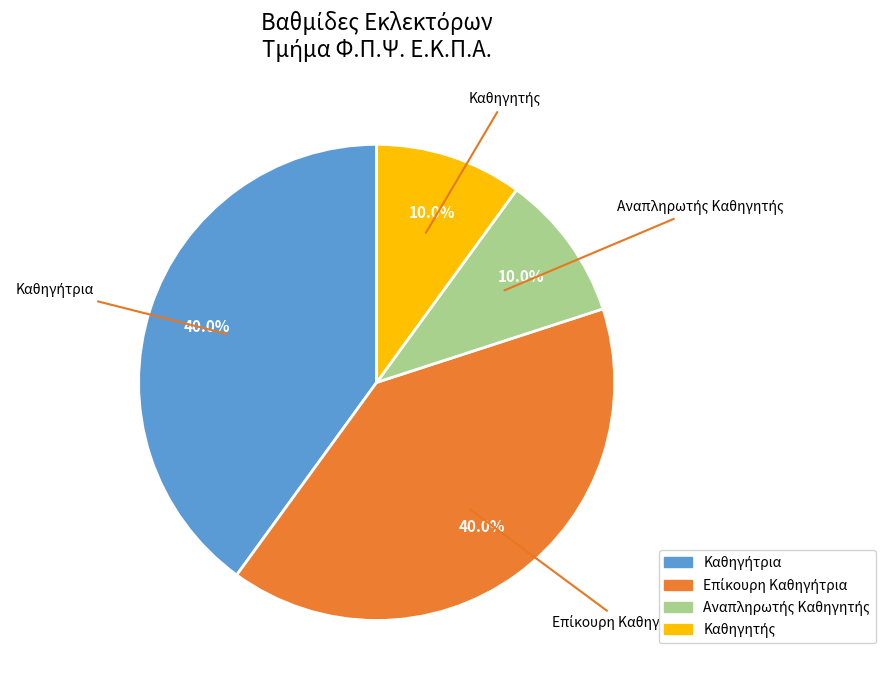

Is there any slice that represents more than half of the pie?

No